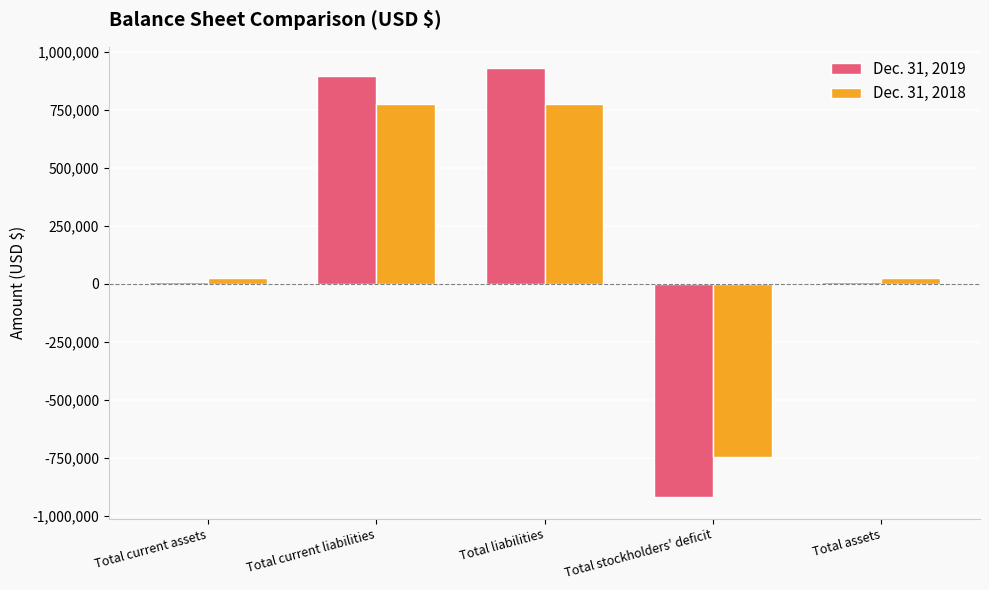

The value of Dec. 31, 2019 at Total current liabilities is 894447. True or false?

True